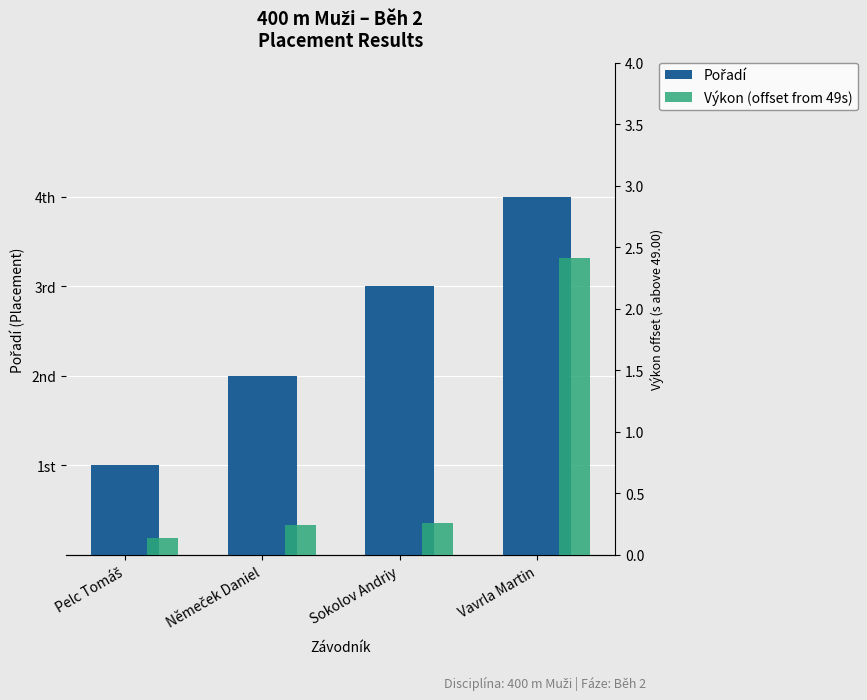

The value of Pořadí at Sokolov Andriy is 0.8. True or false?

False